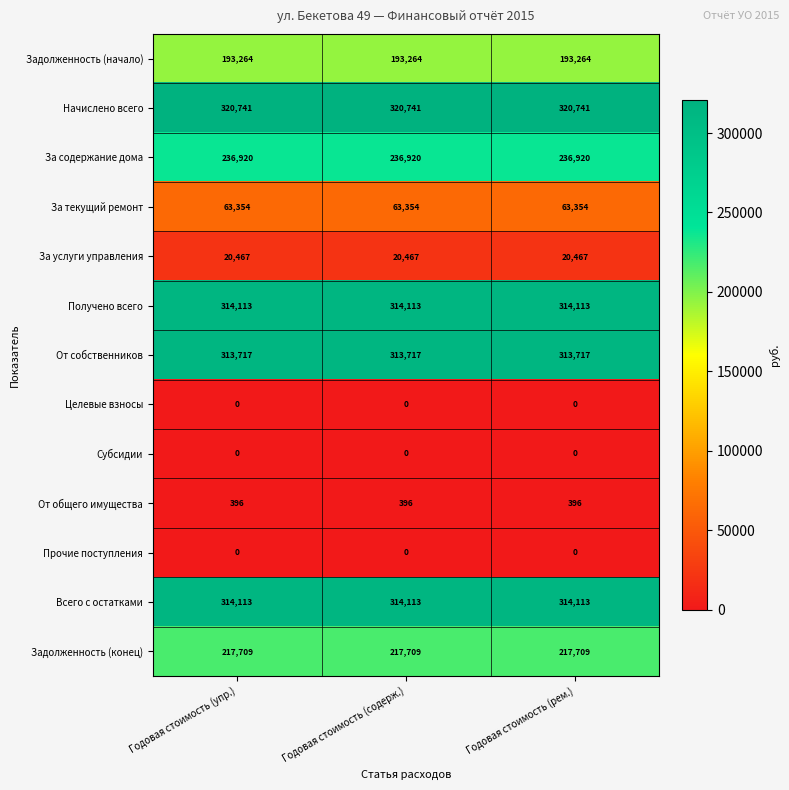

What is the minimum value for От собственников?

313717